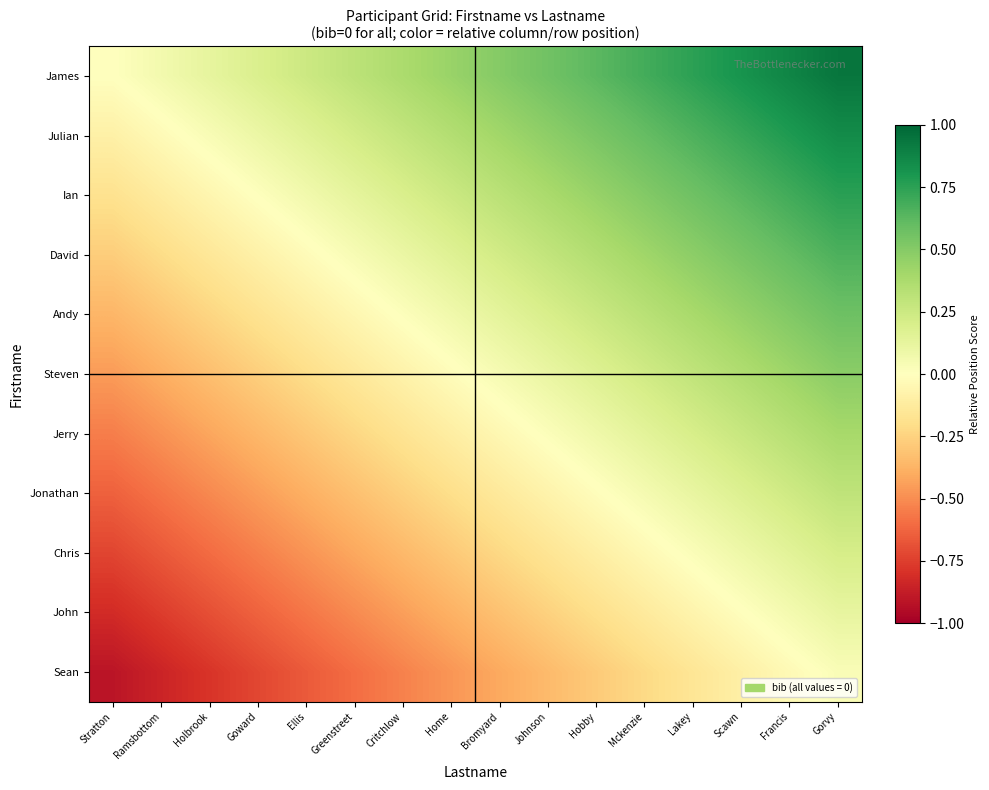

Which series has the largest total across all categories?

James